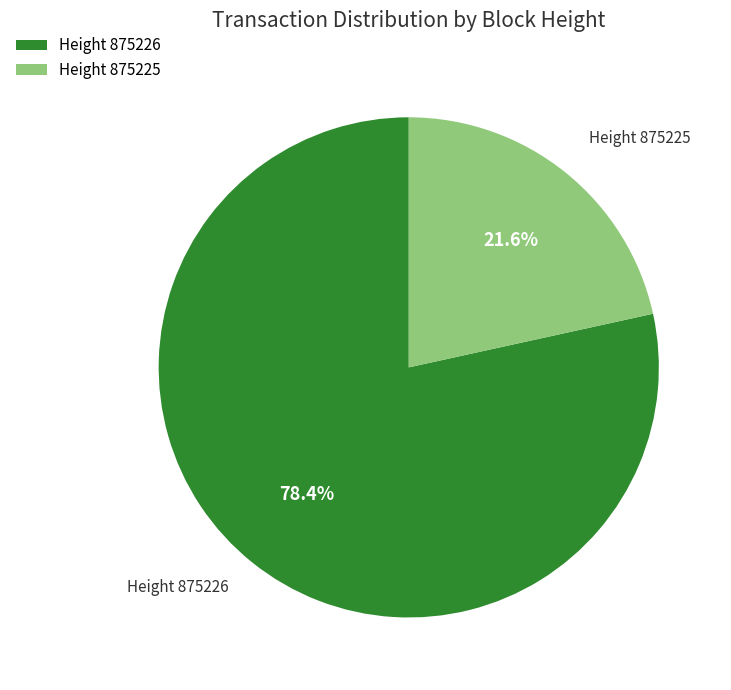

What is the smallest slice in the pie chart?

Height 875225